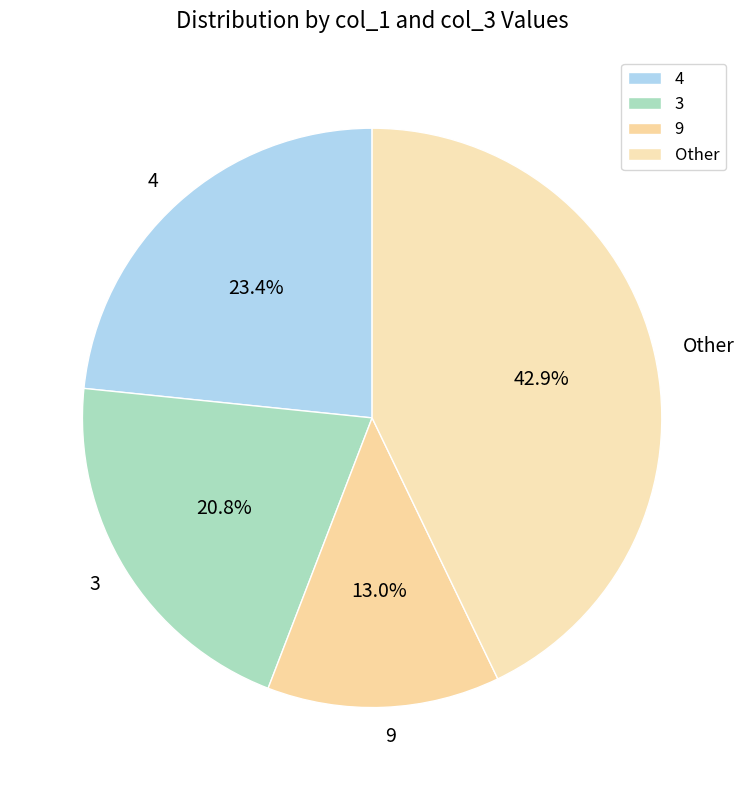

Does any single category account for the majority?

No